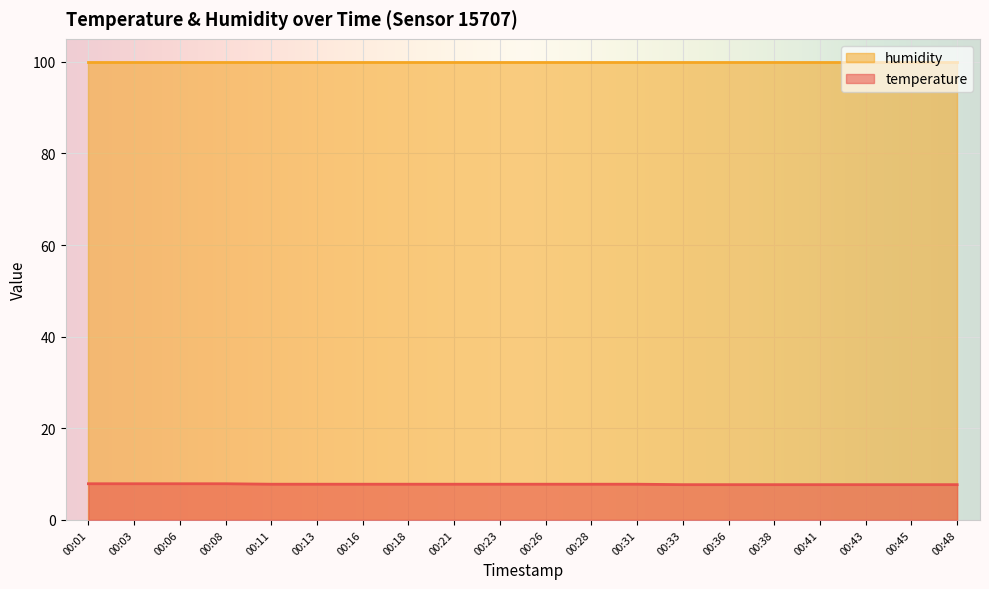

What is the minimum value shown in the chart?

7.7